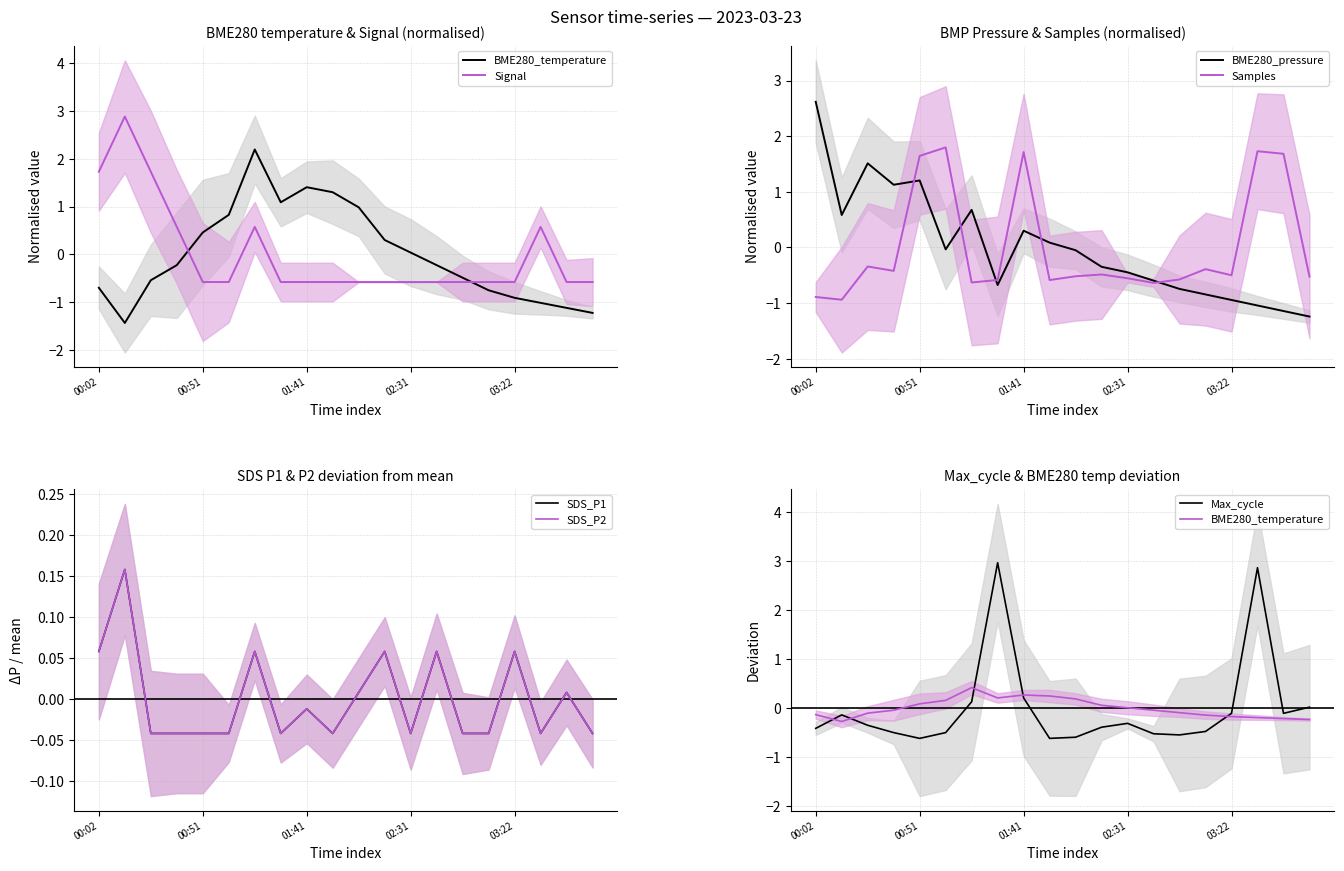

The SDS_P2 series shows 0.1 at 00:02. True or false?

True